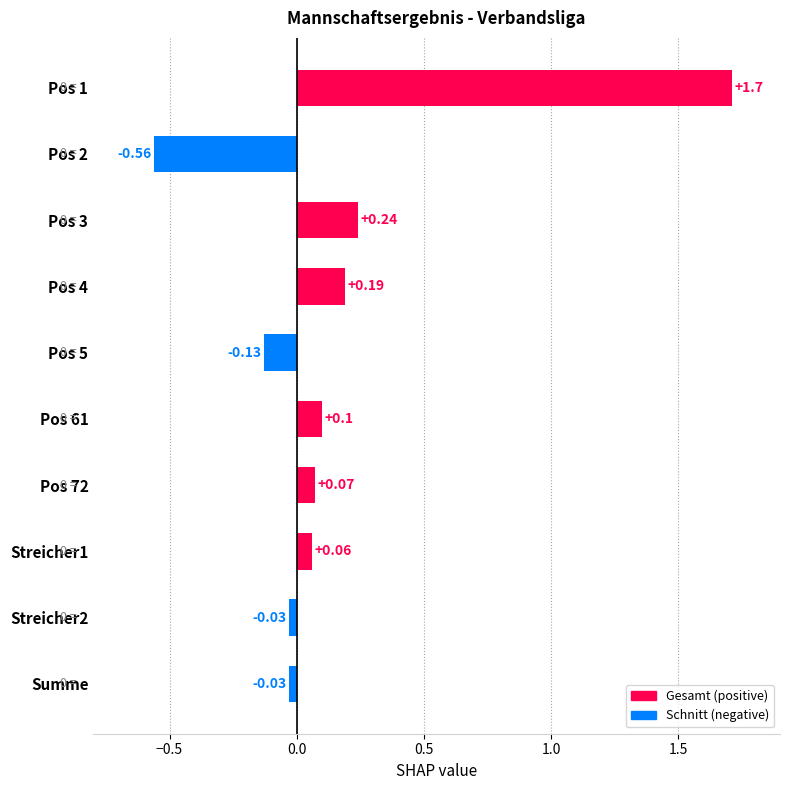

Between Pos 4 and Streicher2, which is larger?

Pos 4